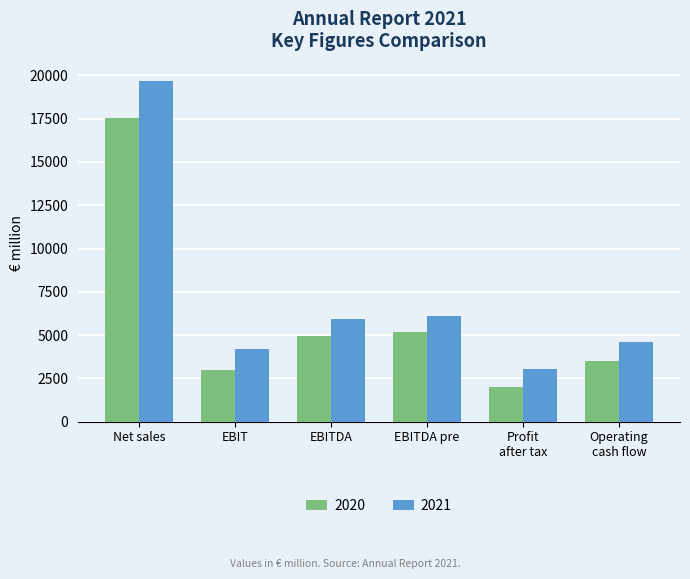

How many groups of bars are there?

6